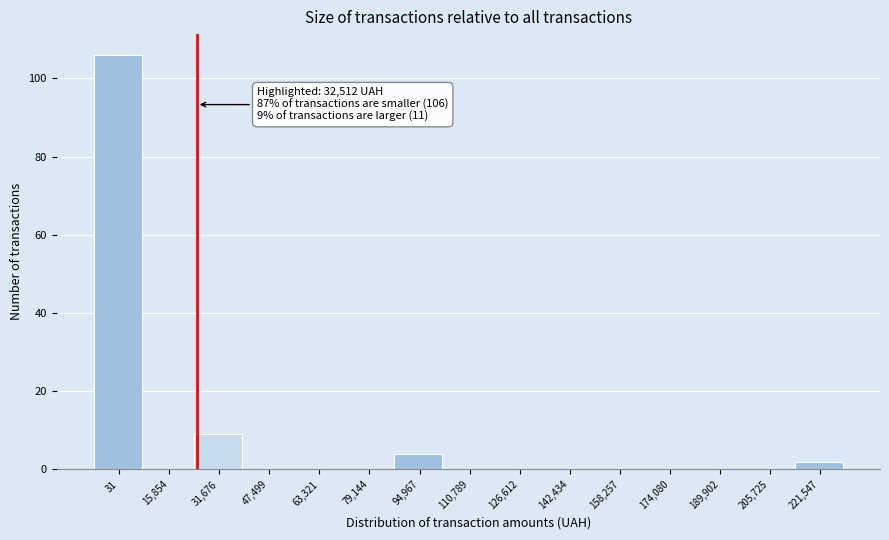

Reading left to right, list all the values displayed in this chart.

31=106	15,854=0	31,676=9	47,499=0	63,321=0	79,144=0	94,967=4	110,789=0	126,612=0	142,434=0	158,257=0	174,080=0	189,902=0	205,725=0	221,547=2